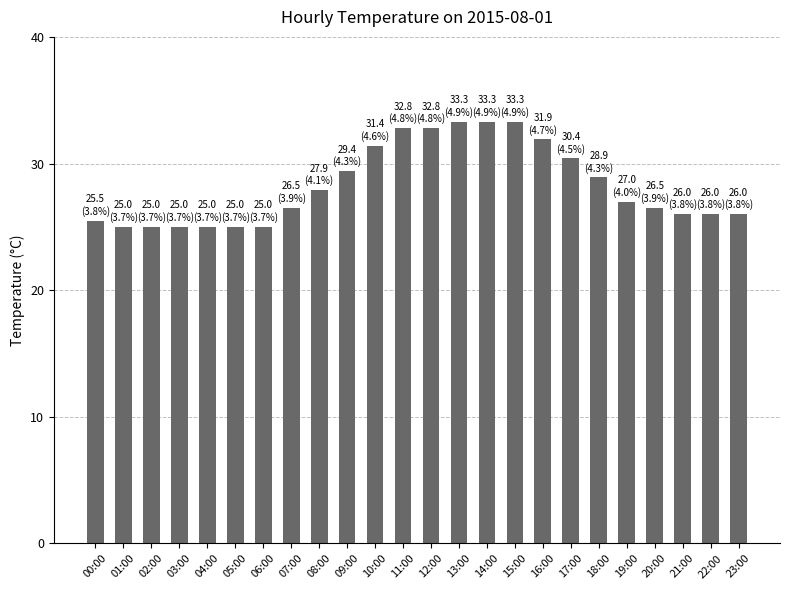

What is the approximate value at 10:00?

31.4